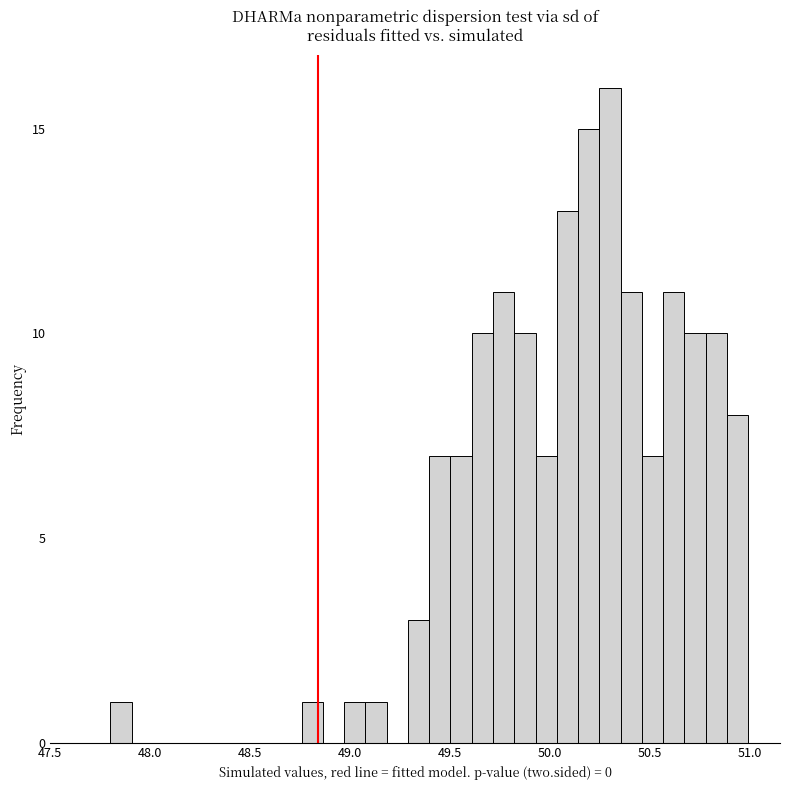

Around what value on the x-axis is the tallest bar? Give the approximate position of its centre, as read against the axis.

50.30